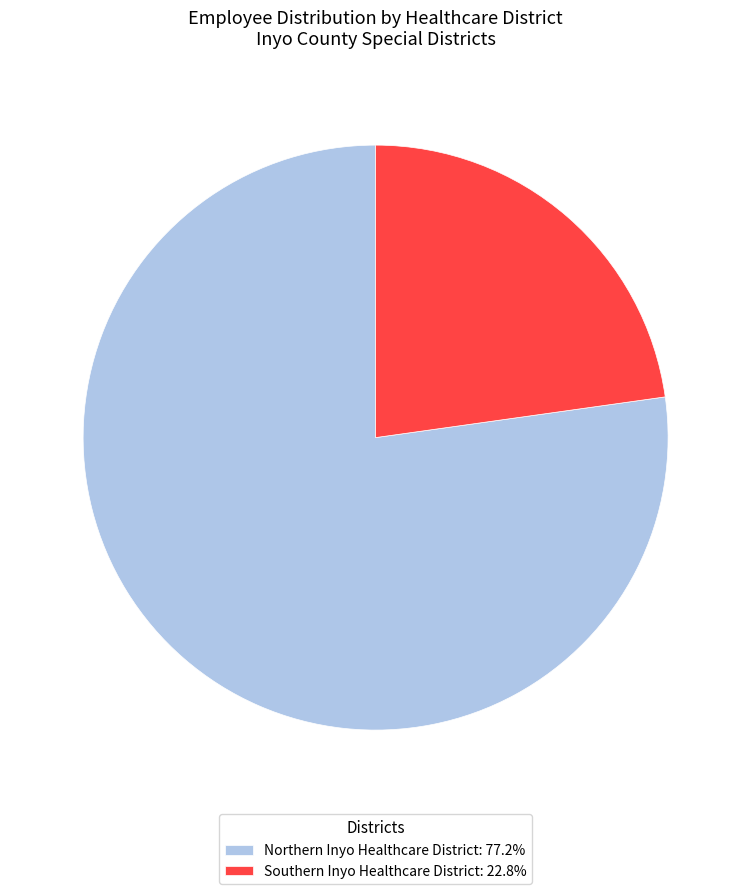

Which category accounts for the majority?

Northern Inyo Healthcare District